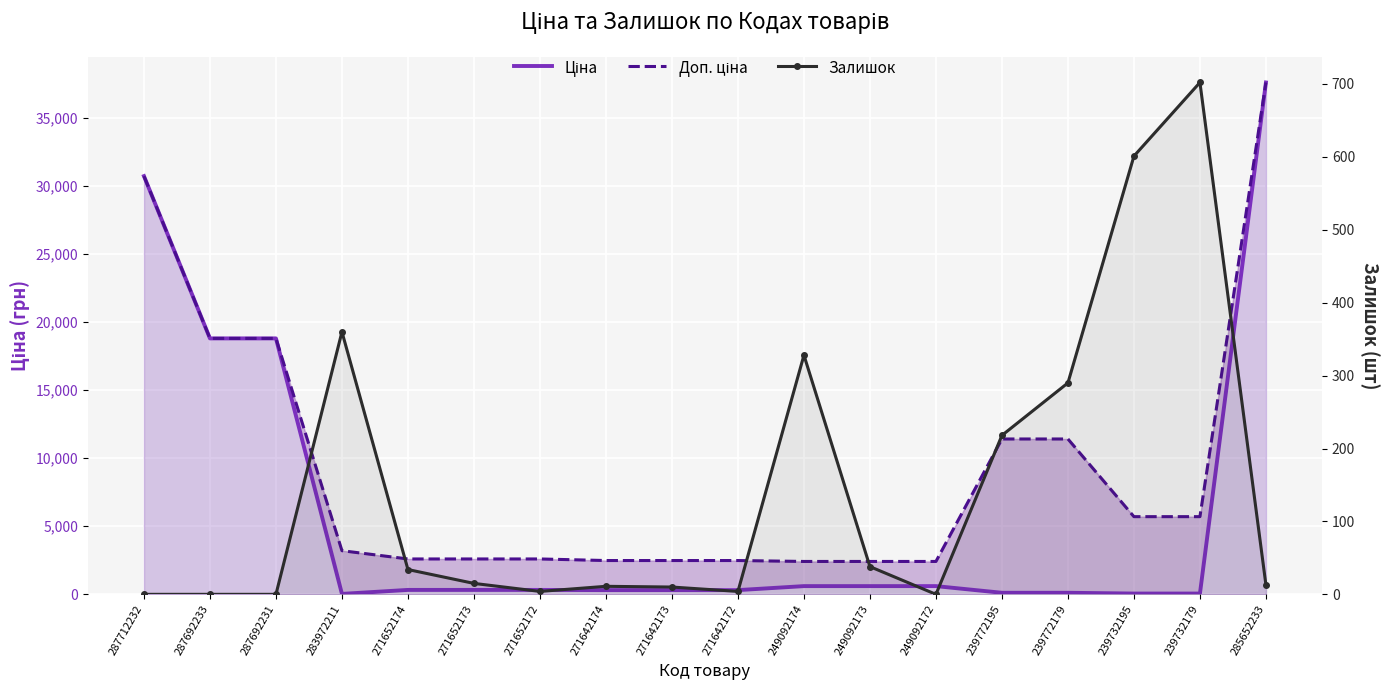

How many lines are shown in the chart?

3